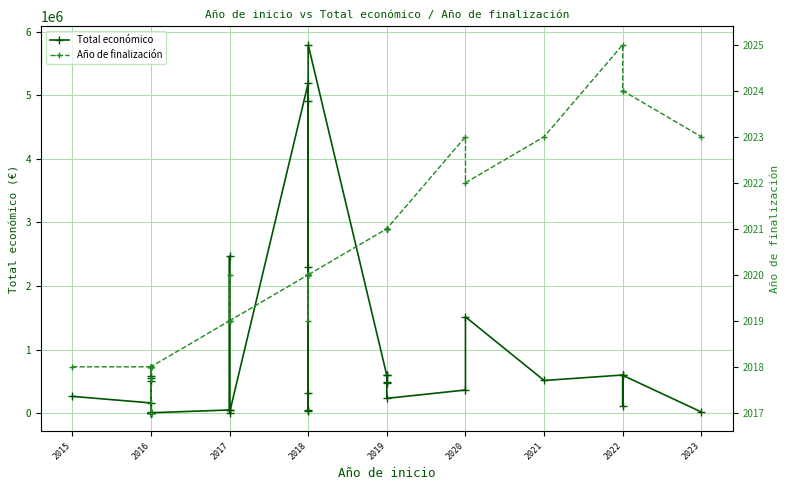

In Año de finalización, how many points are lower than both neighbors (excluding endpoints)?

3